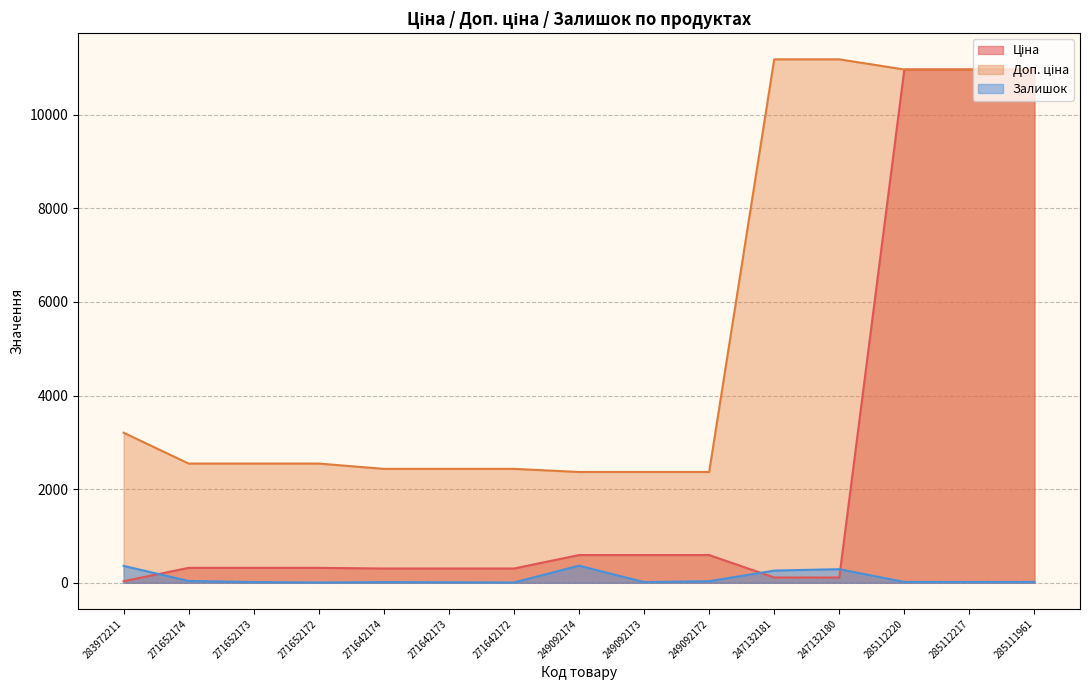

What are all the series names shown in the legend?

Ціна, Доп. ціна, Залишок